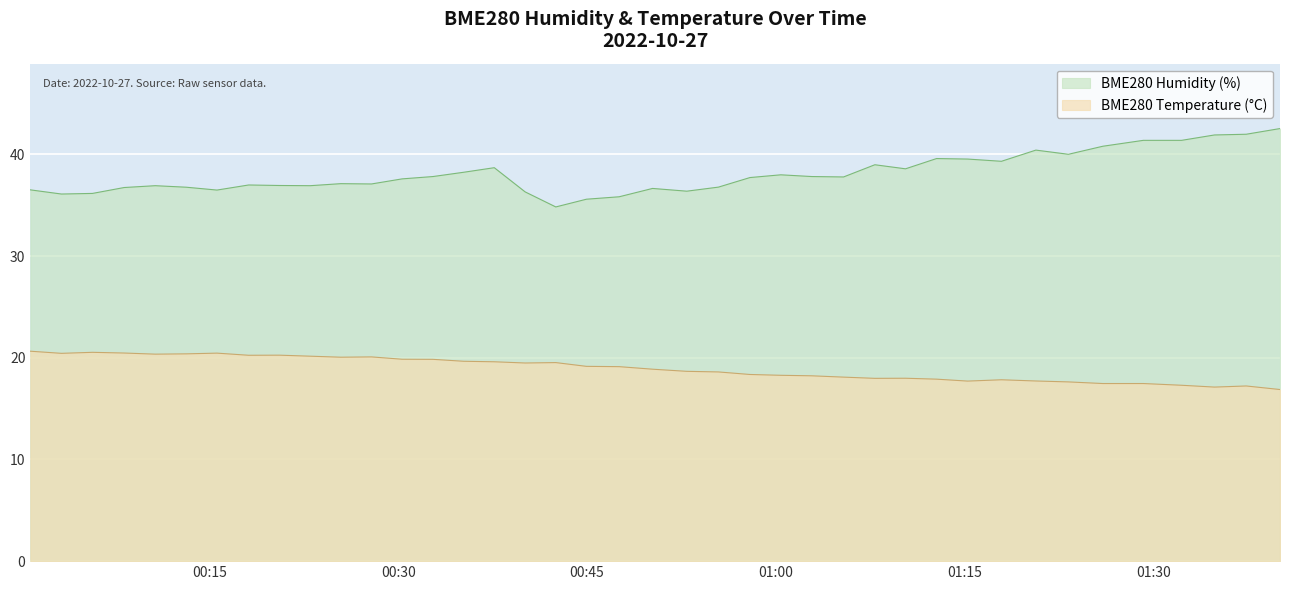

At which category does BME280_temperature reach its first local valley?

BME280_temperature